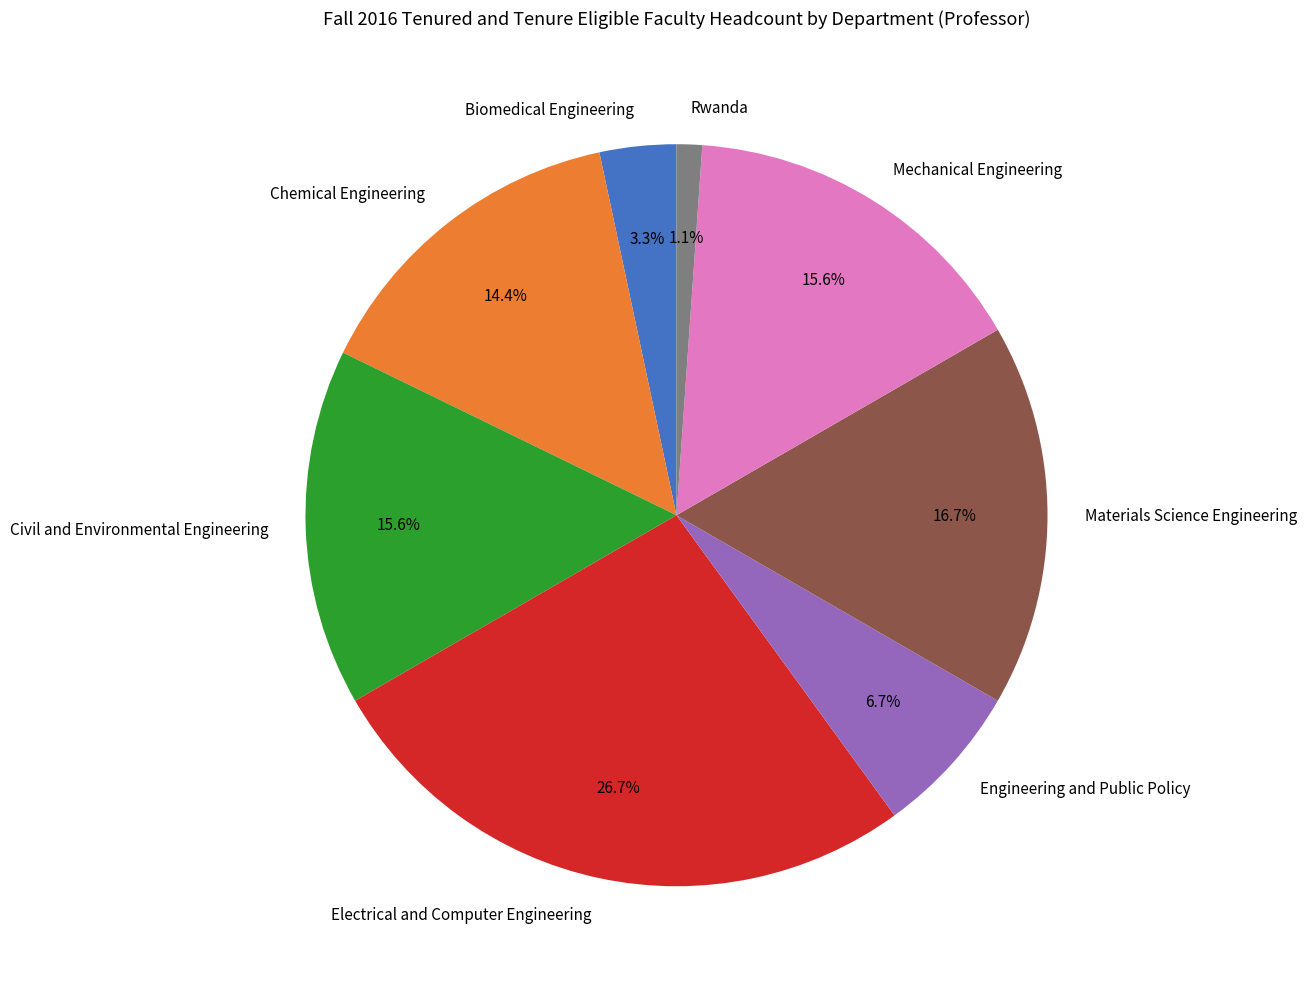

Between Engineering and Public Policy and Rwanda, which is larger?

Engineering and Public Policy